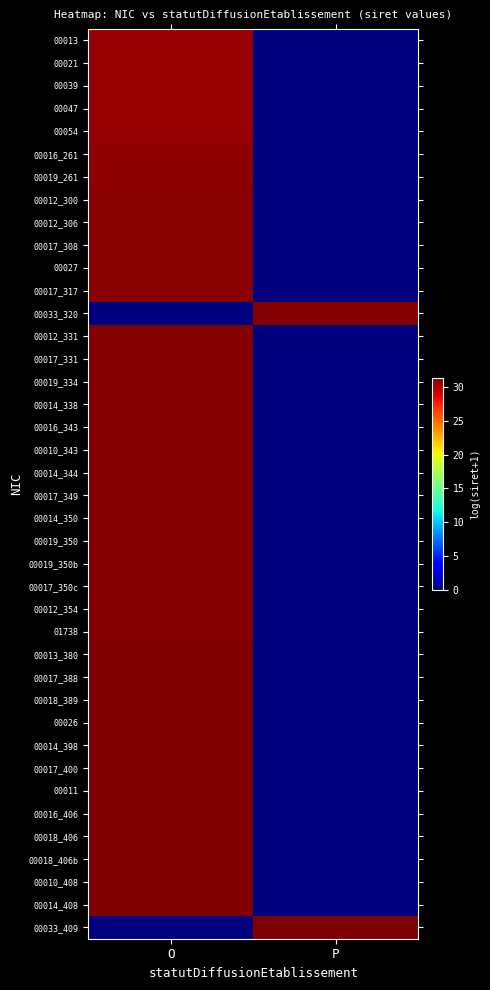

Reading left to right, extract all data points from this chart.

00013: O=30.7	P=0.0
00021: O=30.7	P=0.0
00039: O=30.7	P=0.0
00047: O=30.7	P=0.0
00054: O=30.7	P=0.0
00016_261: O=30.9	P=0.0
00019_261: O=30.9	P=0.0
00012_300: O=31.0	P=0.0
00012_306: O=31.1	P=0.0
00017_308: O=31.1	P=0.0
00027: O=31.1	P=0.0
00017_317: O=31.1	P=0.0
00033_320: O=0.0	P=31.1
00012_331: O=31.1	P=0.0
00017_331: O=31.1	P=0.0
00019_334: O=31.1	P=0.0
00014_338: O=31.2	P=0.0
00016_343: O=31.2	P=0.0
00010_343: O=31.2	P=0.0
00014_344: O=31.2	P=0.0
00017_349: O=31.2	P=0.0
00014_350: O=31.2	P=0.0
00019_350: O=31.2	P=0.0
00019_350b: O=31.2	P=0.0
00017_350c: O=31.2	P=0.0
00012_354: O=31.2	P=0.0
01738: O=31.2	P=0.0
00013_380: O=31.3	P=0.0
00017_388: O=31.3	P=0.0
00018_389: O=31.3	P=0.0
00026: O=31.3	P=0.0
00014_398: O=31.3	P=0.0
00017_400: O=31.3	P=0.0
00011: O=31.3	P=0.0
00016_406: O=31.3	P=0.0
00018_406: O=31.3	P=0.0
00018_406b: O=31.3	P=0.0
00010_408: O=31.3	P=0.0
00014_408: O=31.3	P=0.0
00033_409: O=0.0	P=31.3